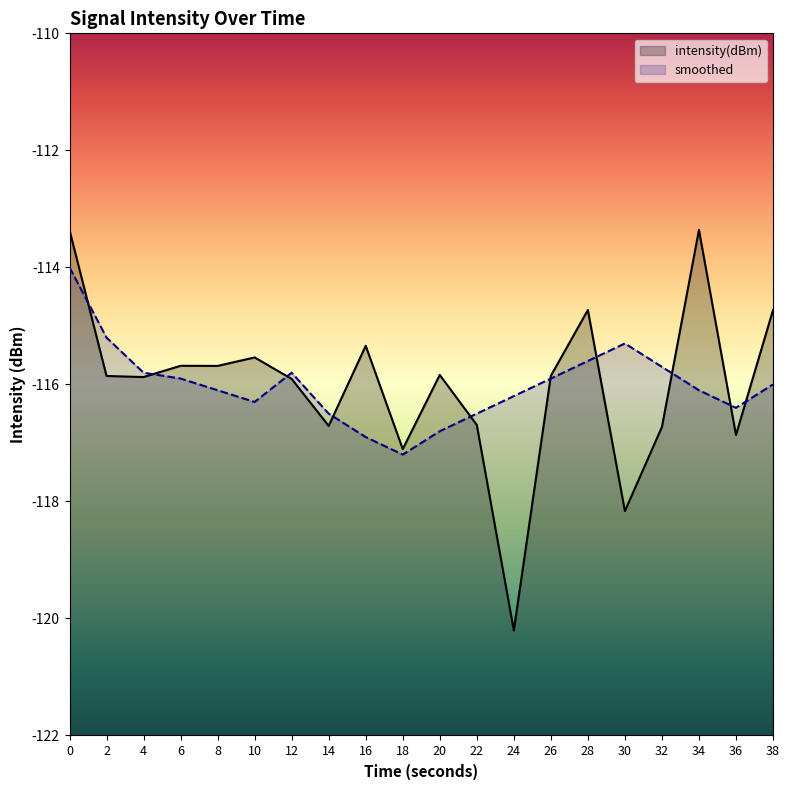

How many intersections are there between smoothed and intensity(dBm)?

10